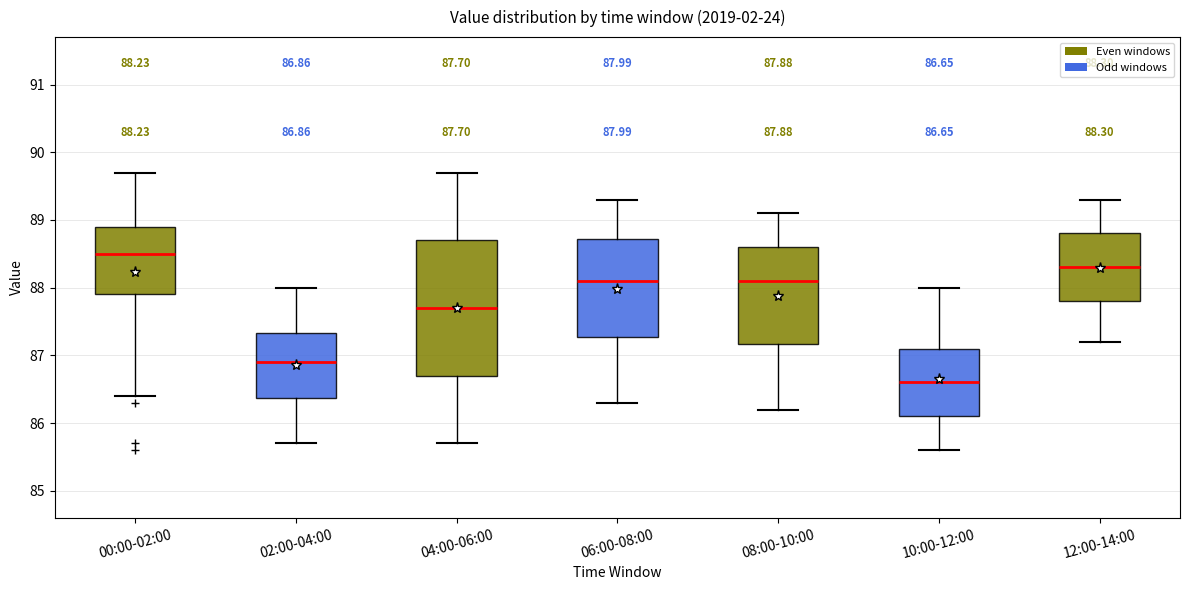

Which box is the tallest, from its lower edge to its upper edge?

04:00-06:00